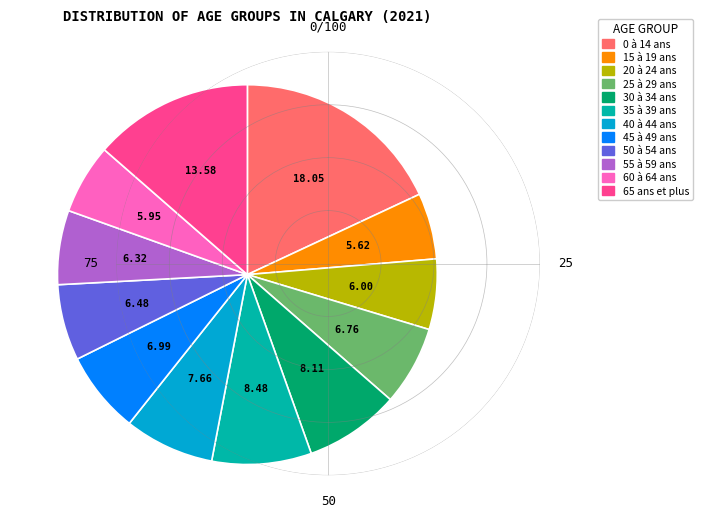

What is the ratio of the value at 45 à 49 ans to the value at 60 à 64 ans?

1.2